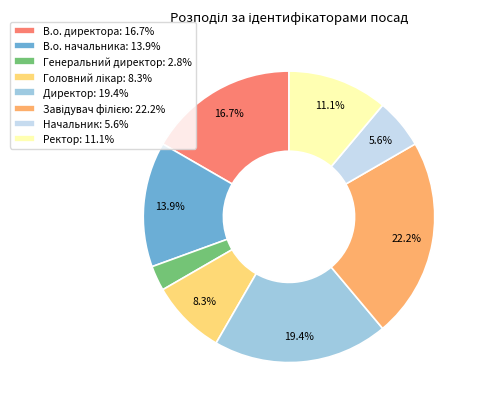

Does any single category account for the majority?

No